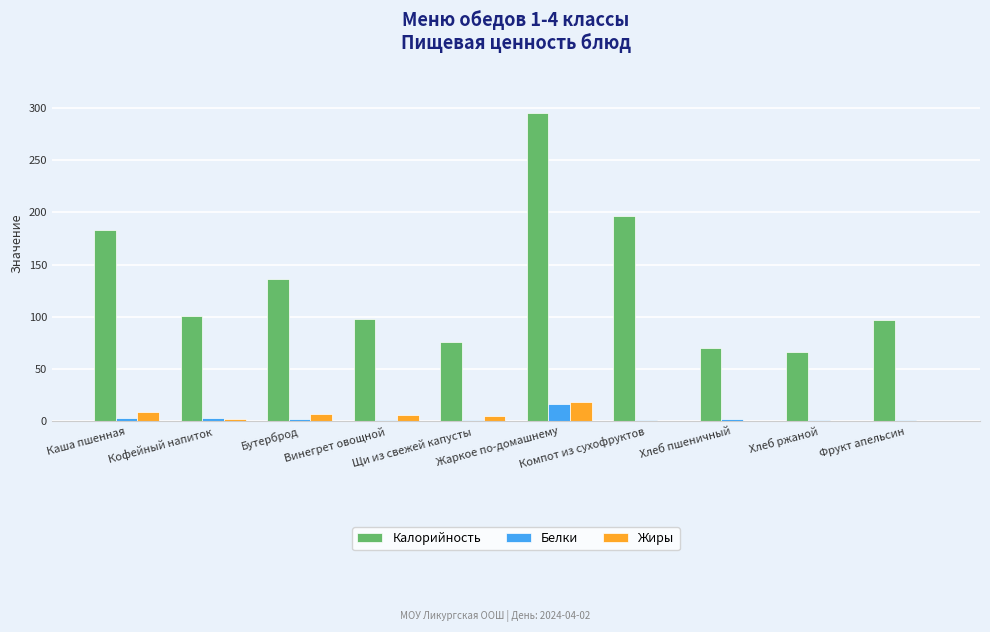

At which label does Жиры first exceed 4?

Каша пшенная